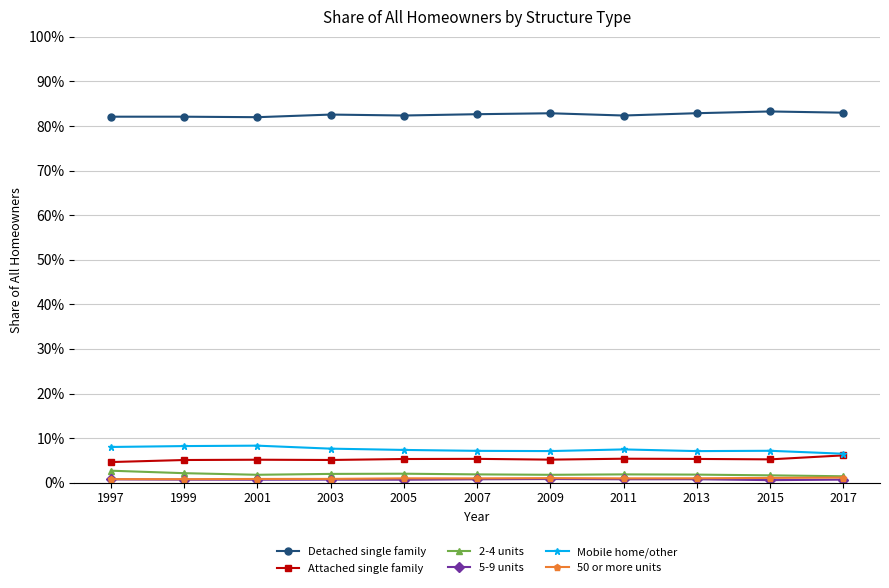

Is this an area chart (filled region under the line)?

No